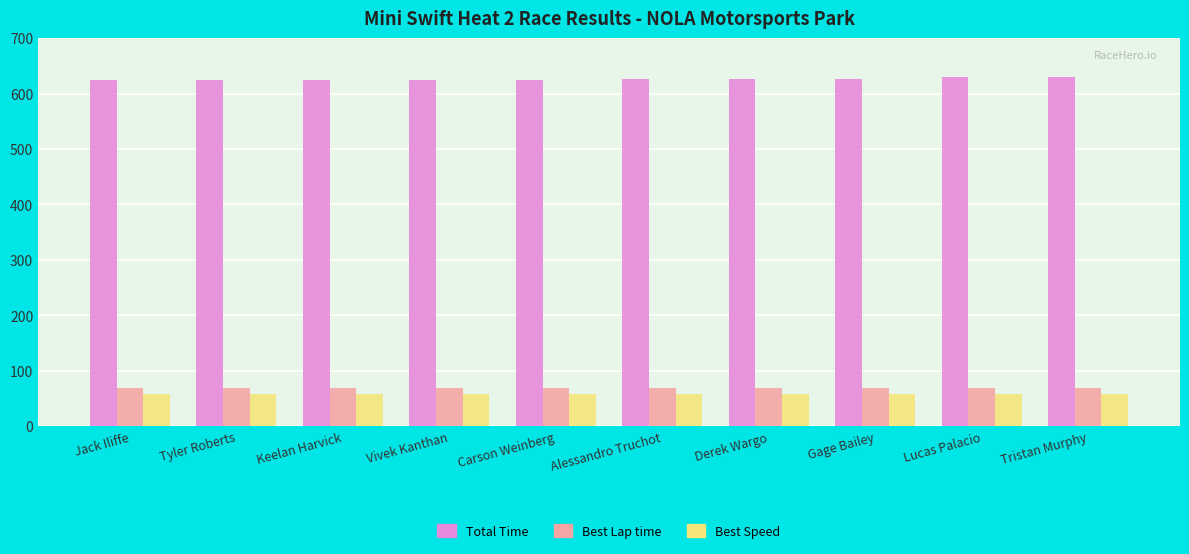

What is the spread (max minus min) of values at Tristan Murphy?

572.9